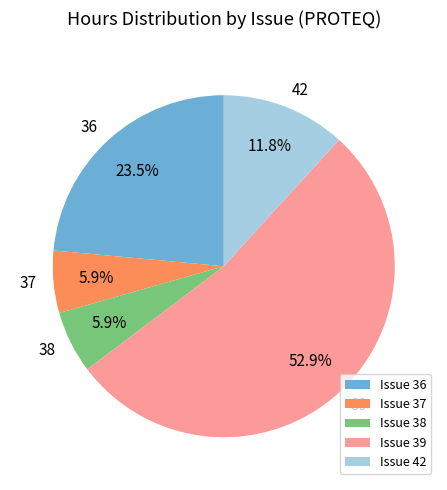

Combined, do Issue 42 and Issue 37 account for over 50%?

No